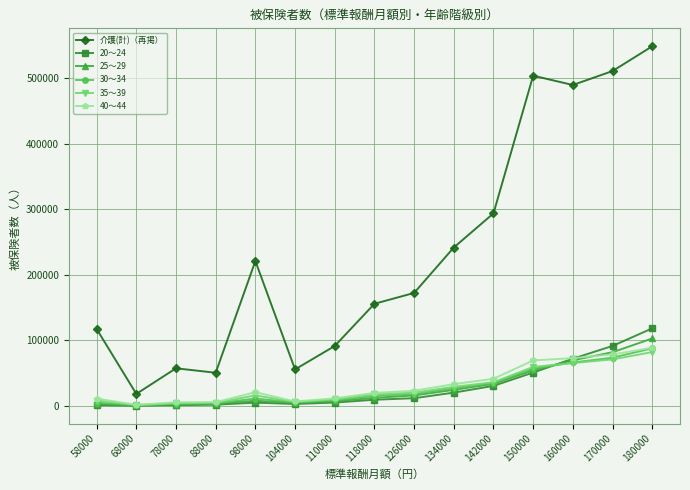

True or false: 30～34 has more than 0 points higher than both neighbors.

True